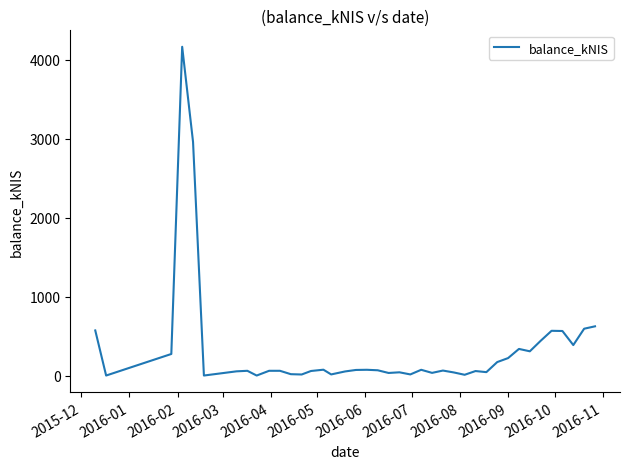

What is the difference between the maximum and minimum values?

4167.4